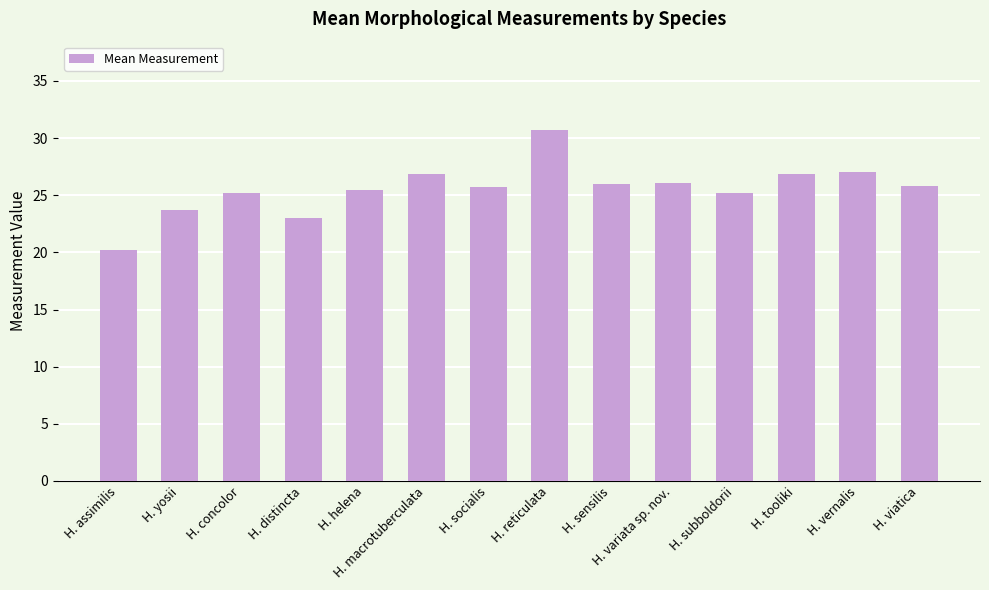

What is the difference between the values at H. distincta and H. subboldorii?

2.2